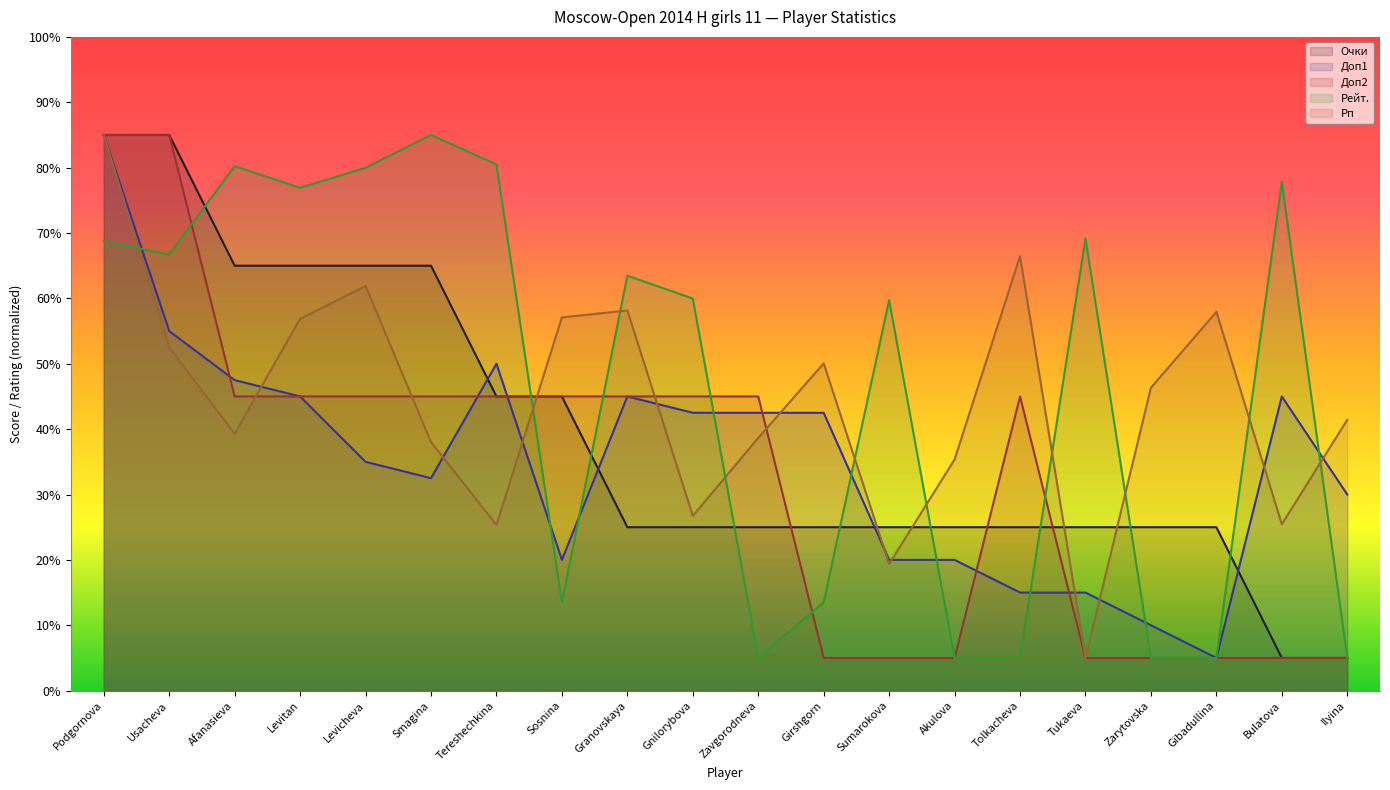

Which series has the widest spread of values?

Очки